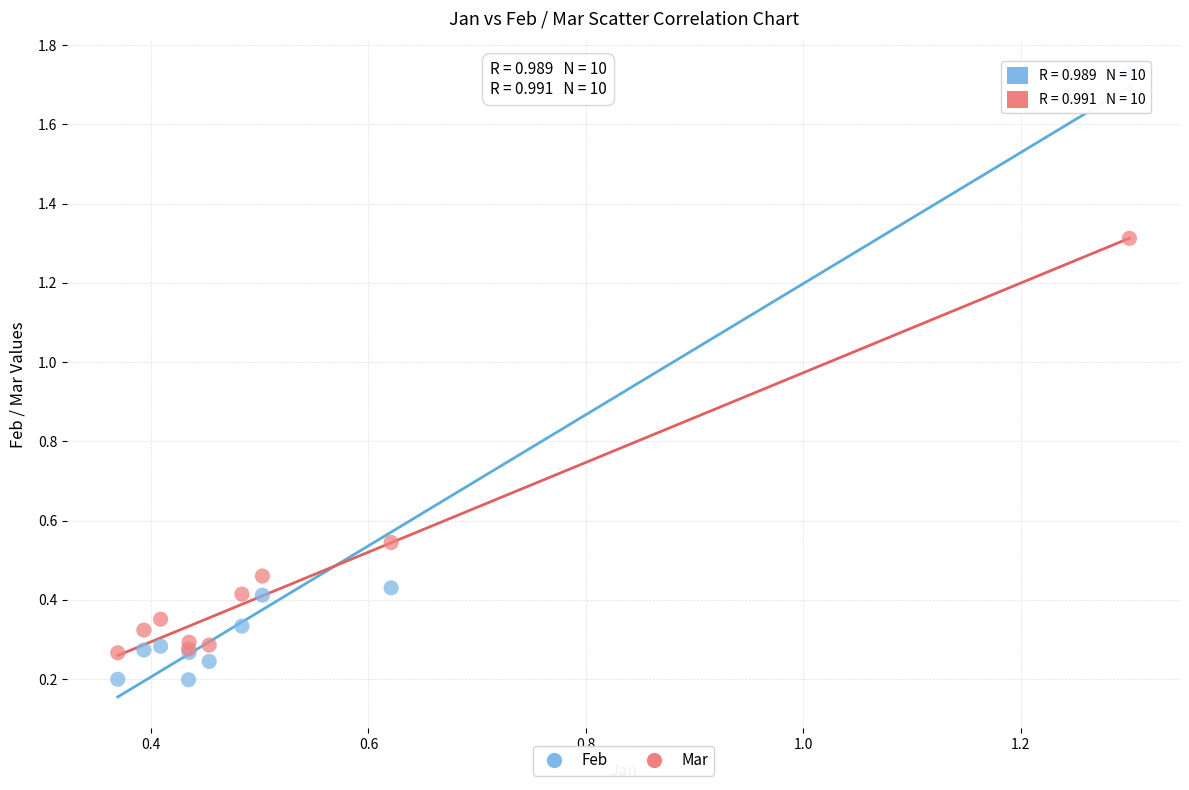

Which series reaches the minimum Y coordinate?

Feb